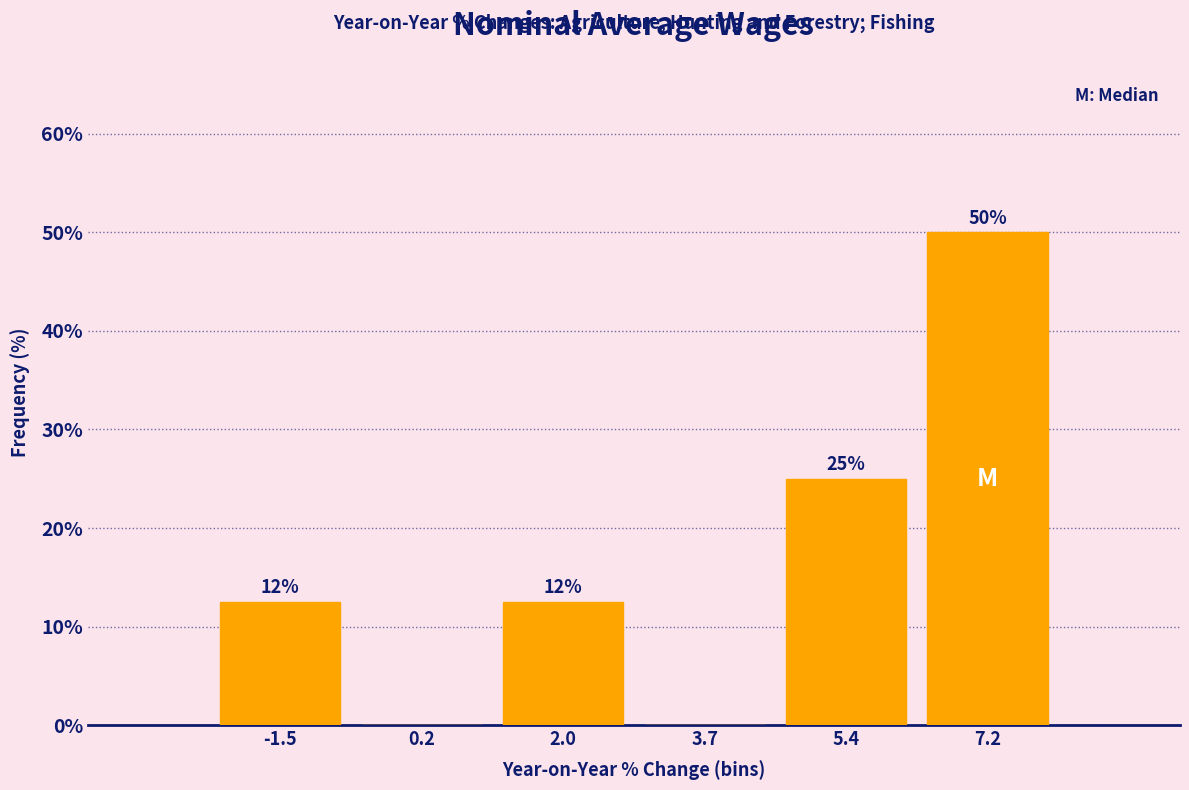

Which range on the x-axis has the tallest bar?

6.4 to 8.0